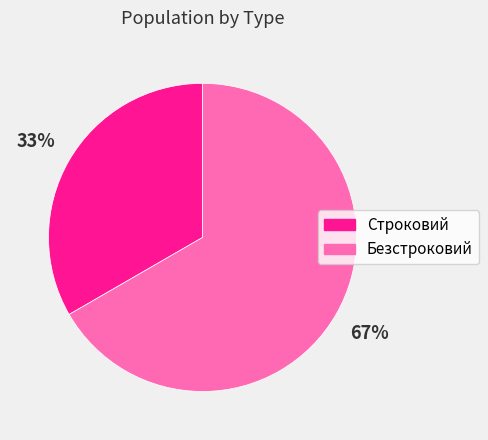

Combined, do Безстроковий and Строковий account for over 50%?

Yes